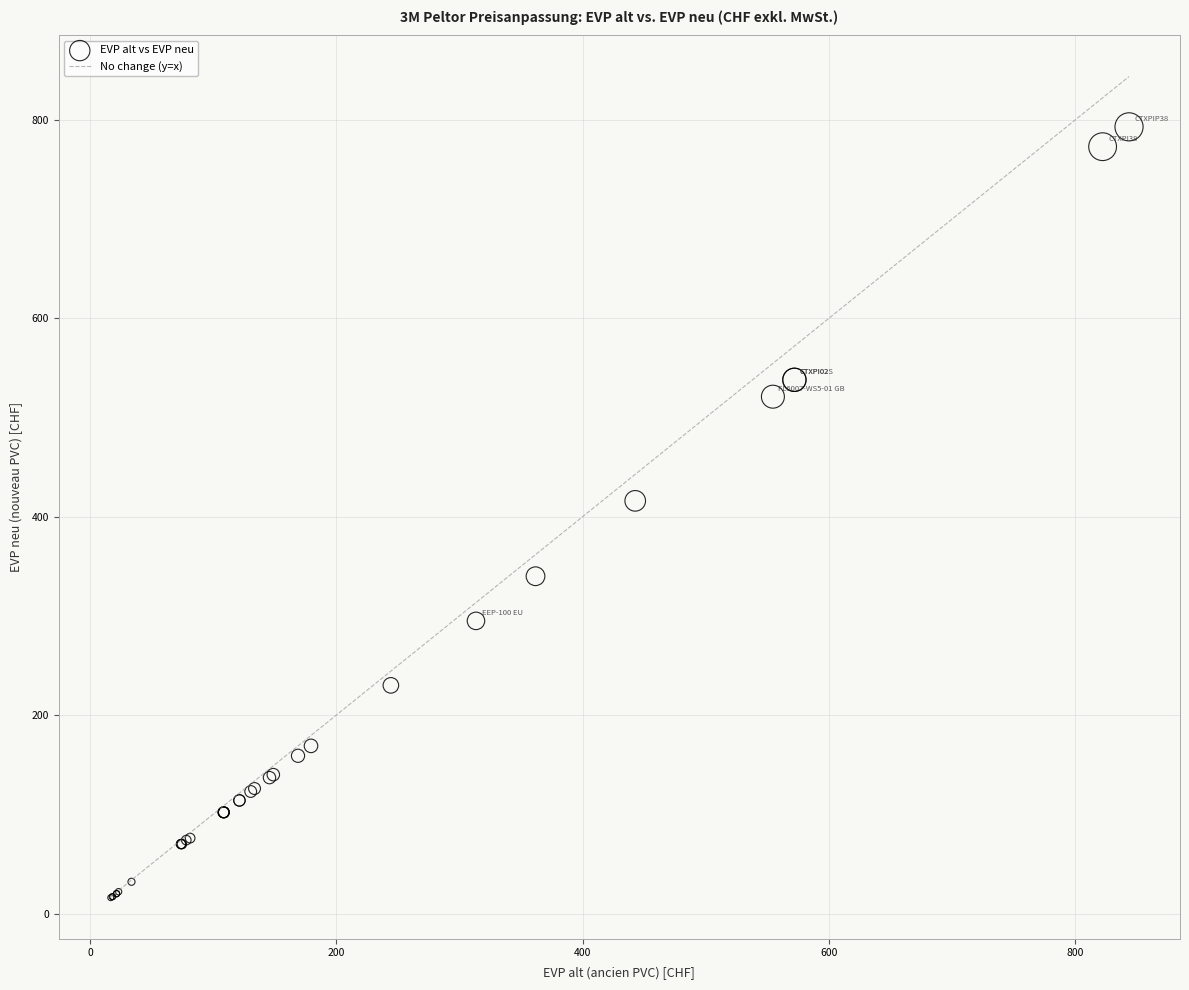

What Y value in the scatter plot is closest to 404?

416